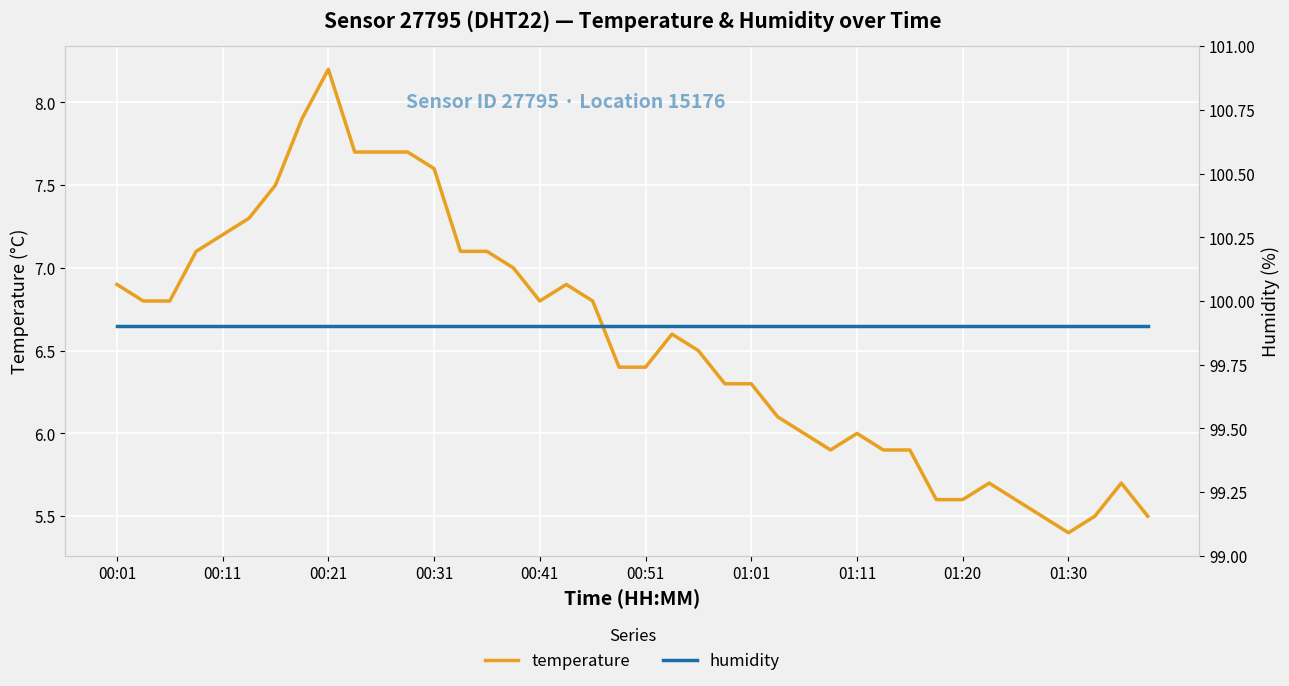

True or false: temperature has more than 2 points higher than both neighbors.

True